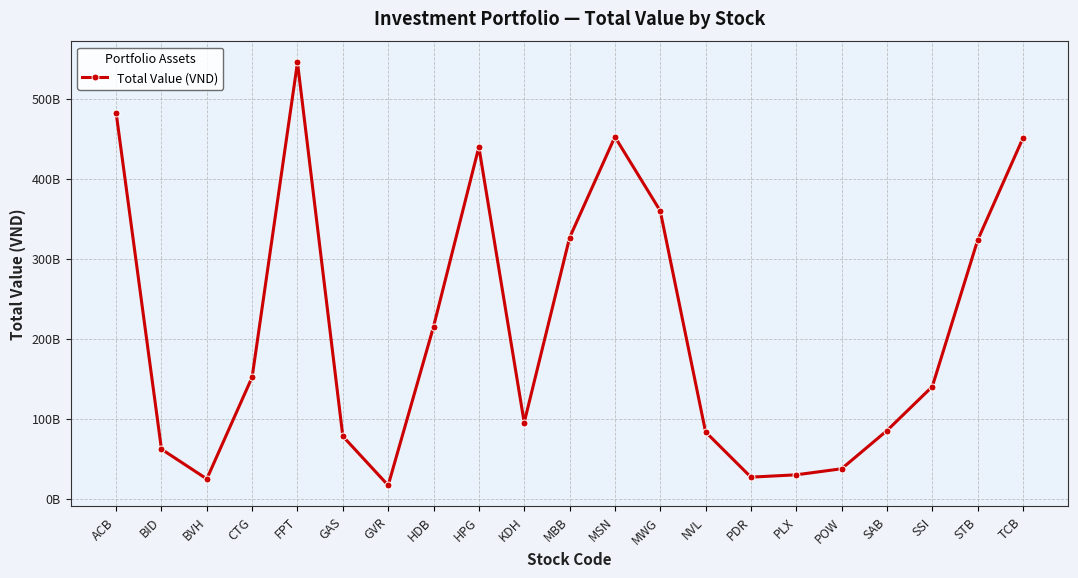

Reading left to right, transcribe all the data shown in this chart.

482324964900	62015570600	24814500000	152040094250	545038977700	78148910000	16807020000	214987290650	439465194000	95308946000	326037816900	452139216000	359661416400	83514774000	27061484000	29973618000	37526340000	85185760000	140217099000	323046922500	450676008750